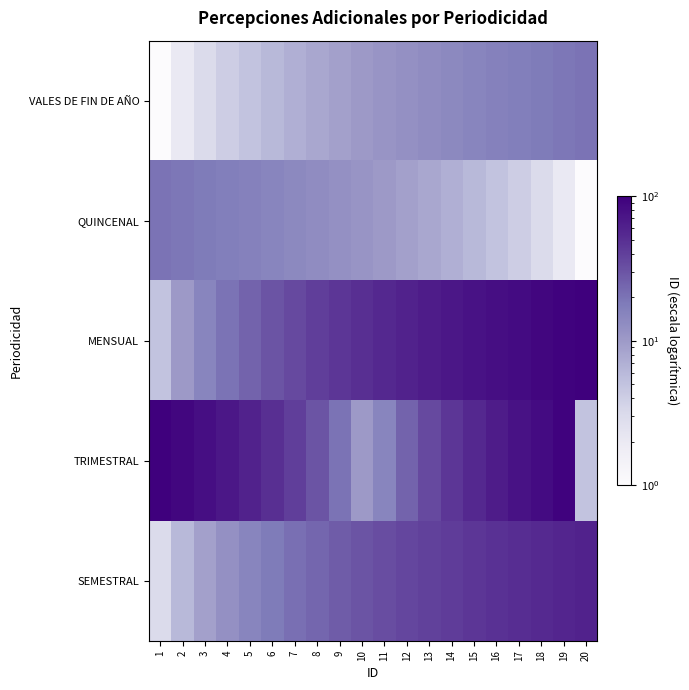

Reading right to left, what are all the values shown in this chart?

VALES DE FIN DE AÑO: 20=20	19=19	18=18	17=17	16=16	15=15	14=14	13=13	12=12	11=11	10=10	9=9	8=8	7=7	6=6	5=5	4=4	3=3	2=2	1=1
QUINCENAL: 20=1	19=2	18=3	17=4	16=5	15=6	14=7	13=8	12=9	11=10	10=11	9=12	8=13	7=14	6=15	5=16	4=17	3=18	2=19	1=20
MENSUAL: 20=100	19=95	18=90	17=85	16=80	15=75	14=70	13=65	12=60	11=55	10=50	9=45	8=40	7=35	6=30	5=25	4=20	3=15	2=10	1=5
TRIMESTRAL: 20=5	19=95	18=85	17=75	16=65	15=55	14=45	13=35	12=25	11=15	10=10	9=20	8=30	7=40	6=50	5=60	4=70	3=80	2=90	1=100
SEMESTRAL: 20=60	19=57	18=54	17=51	16=48	15=45	14=42	13=39	12=36	11=33	10=30	9=27	8=24	7=21	6=18	5=15	4=12	3=9	2=6	1=3